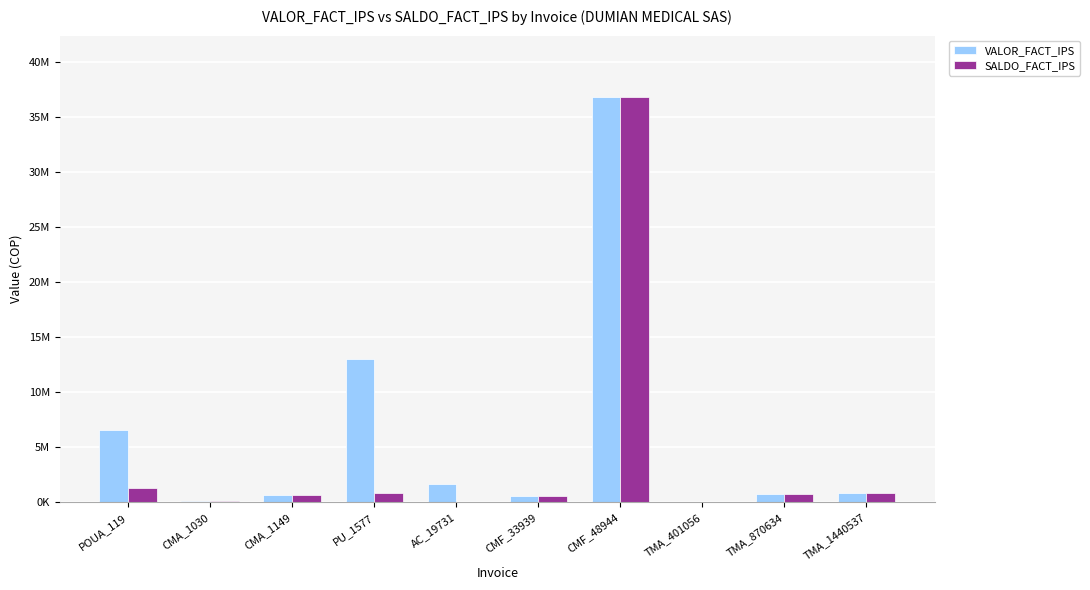

Which series changed the most between AC_19731 and CMF_48944?

SALDO_FACT_IPS